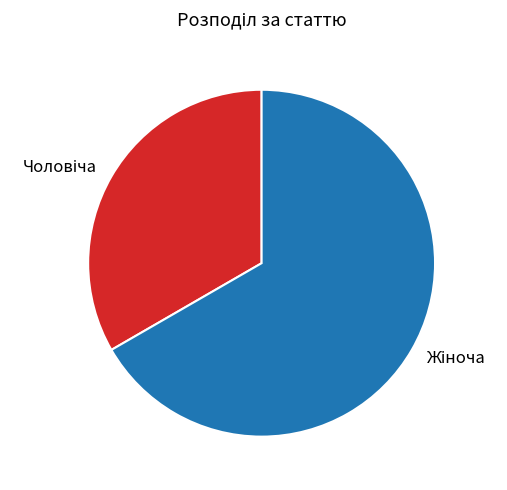

Does any single category account for the majority?

Yes